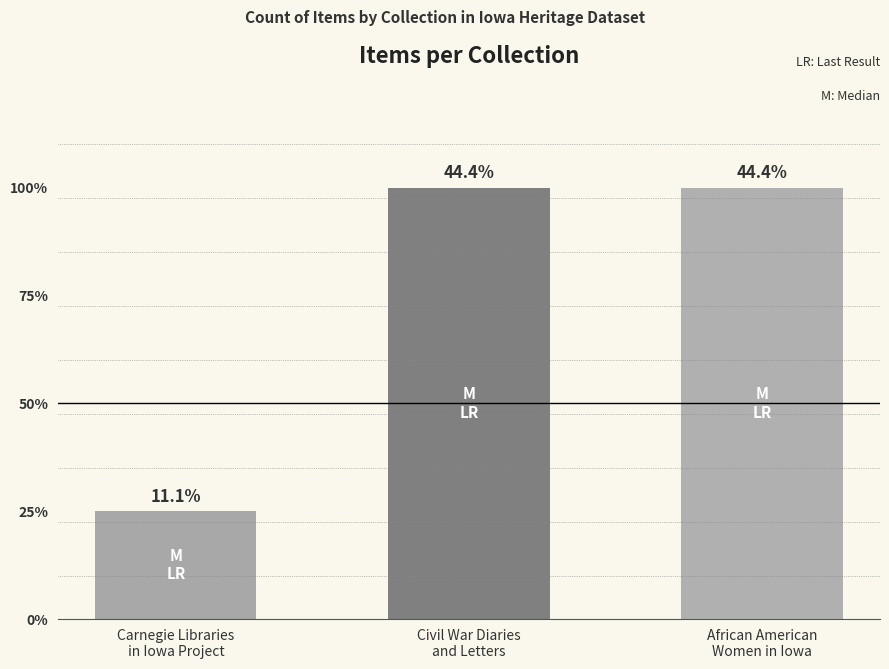

What is the label of the 2nd bar from the left?

Civil War Diaries
and Letters